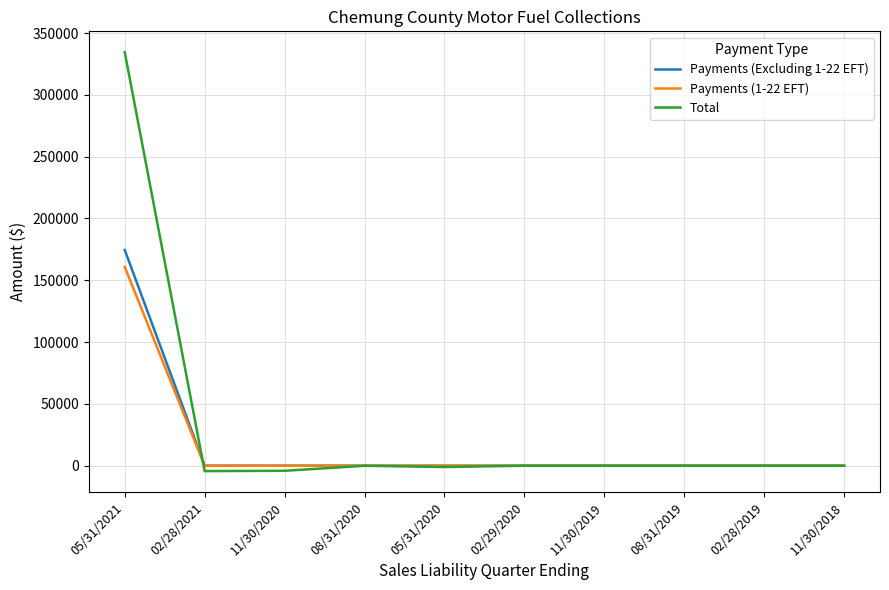

How many lines are shown in the chart?

3